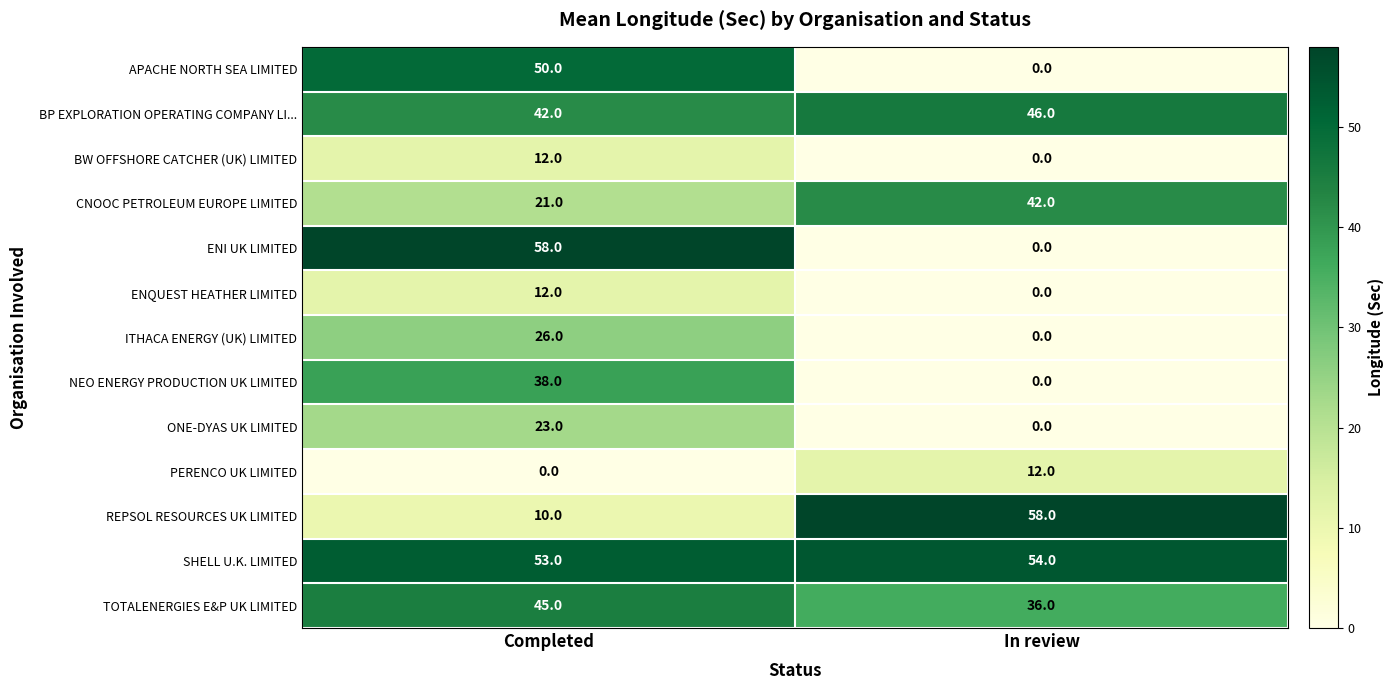

Reading left to right, transcribe all the data shown in this chart.

APACHE NORTH SEA LIMITED: 50	0
BP EXPLORATION OPERATING COMPANY LI...: 42	46
BW OFFSHORE CATCHER (UK) LIMITED: 12	0
CNOOC PETROLEUM EUROPE LIMITED: 21	42
ENI UK LIMITED: 58	0
ENQUEST HEATHER LIMITED: 12	0
ITHACA ENERGY (UK) LIMITED: 26	0
NEO ENERGY PRODUCTION UK LIMITED: 38	0
ONE-DYAS UK LIMITED: 23	0
PERENCO UK LIMITED: 0	12
REPSOL RESOURCES UK LIMITED: 10	58
SHELL U.K. LIMITED: 53	54
TOTALENERGIES E&P UK LIMITED: 45	36